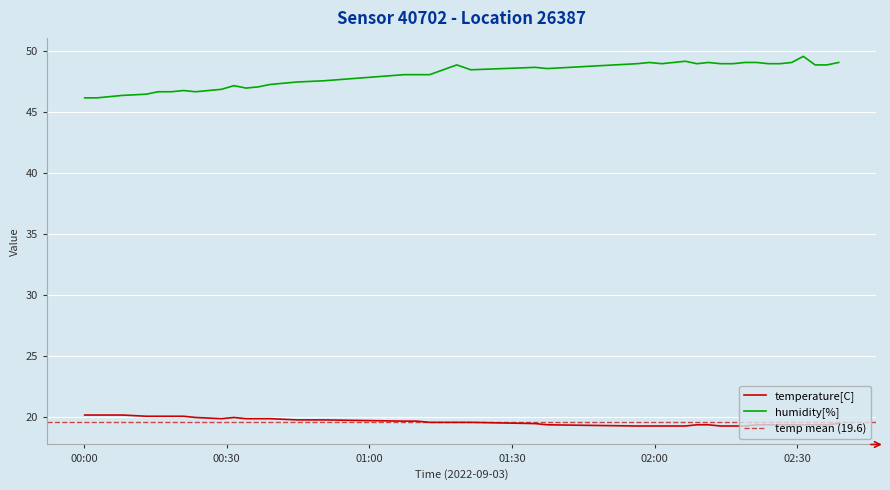

True or false: temperature[C] and humidity[%] cross at least once.

False